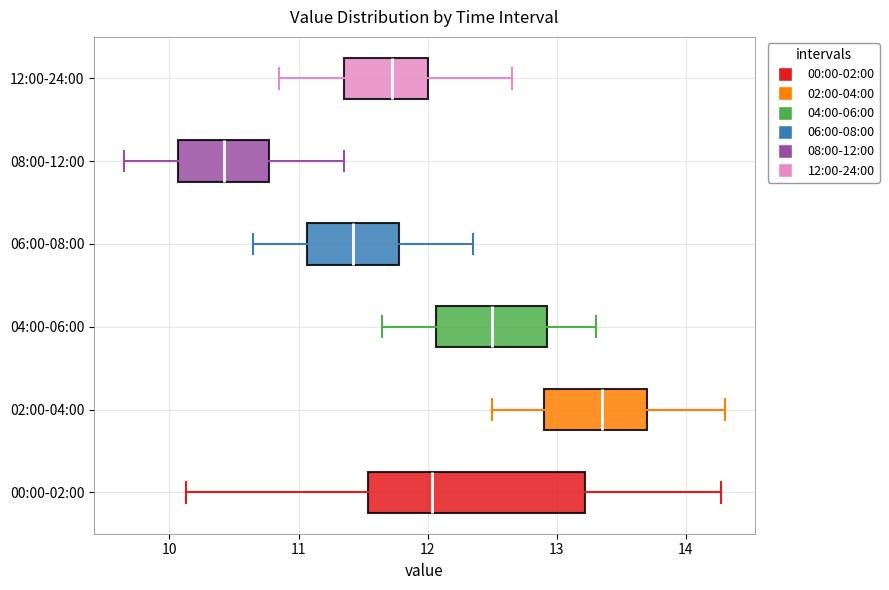

Which box is the widest, from its left edge to its right edge?

00:00-02:00